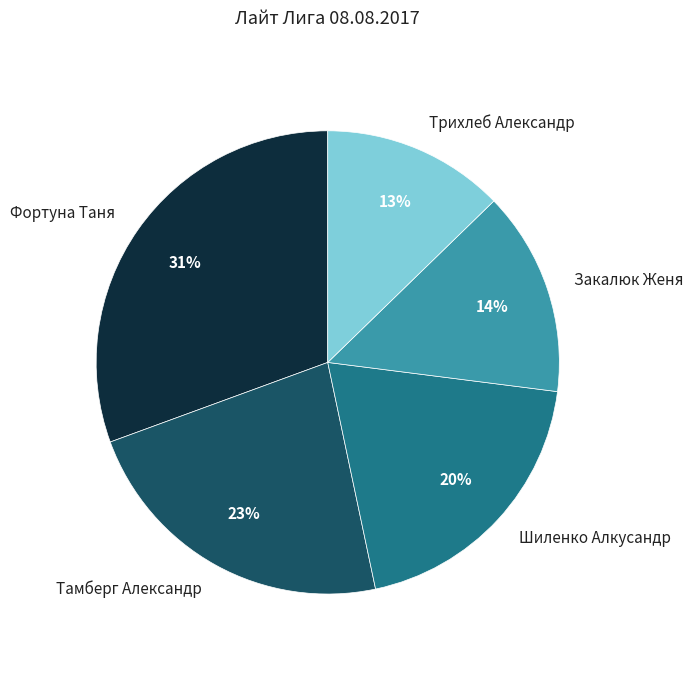

To the nearest percent, what is the combined percentage of Тамберг Александр and Закалюк Женя?

37%